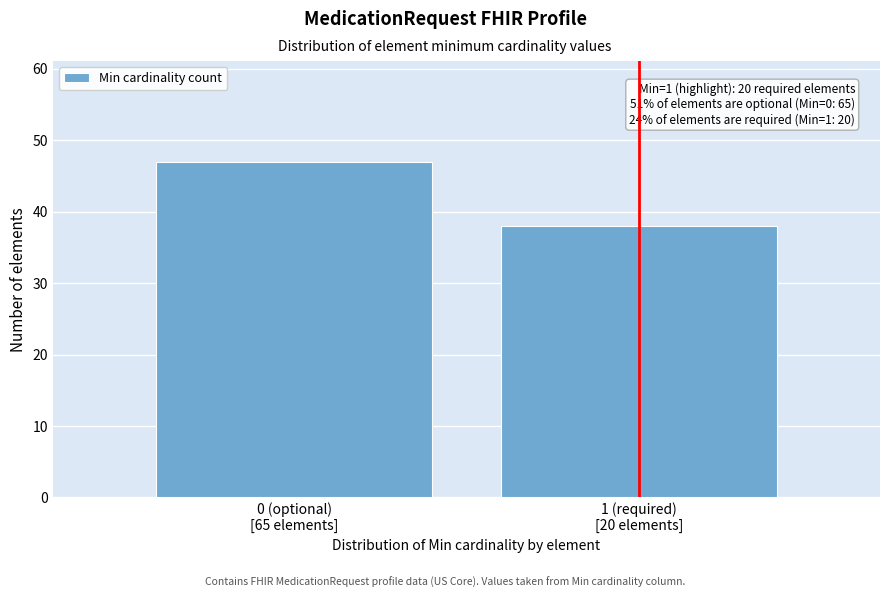

Reading right to left, what are all the values shown in this chart?

38	47